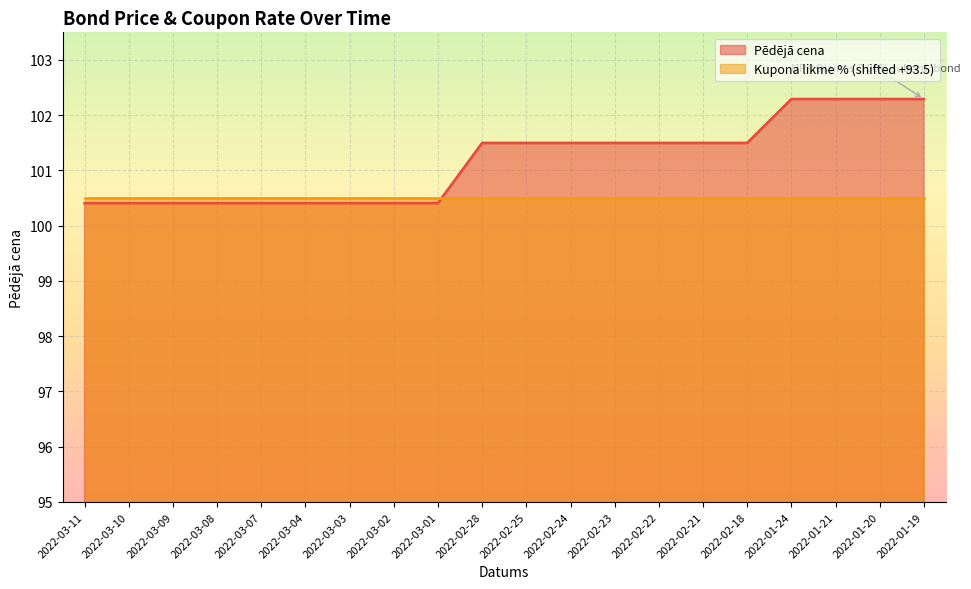

Count the values in the range 100 to 101.

9